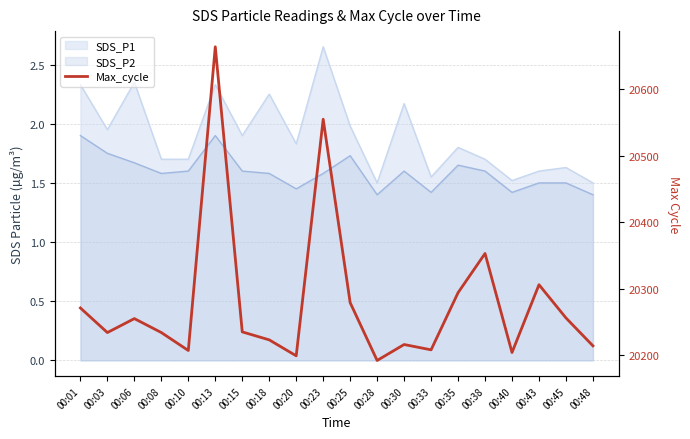

How many lines are shown in the chart?

1